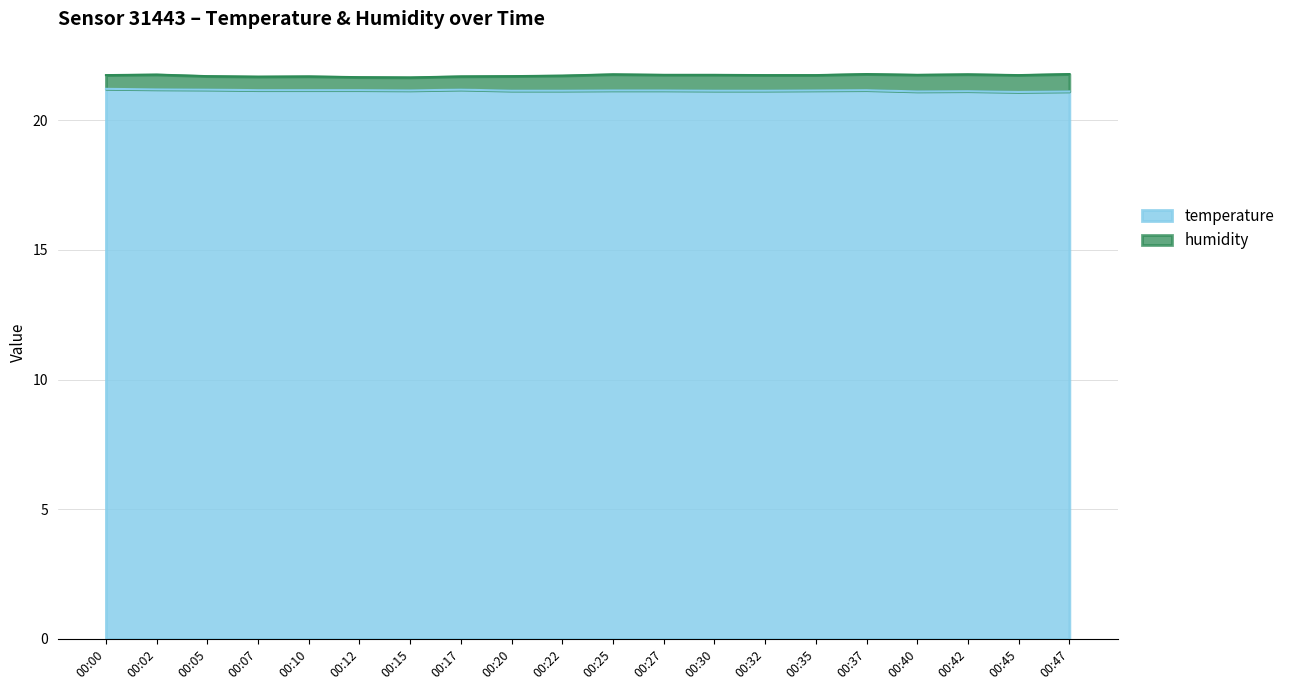

What is the greatest value displayed?

21.2